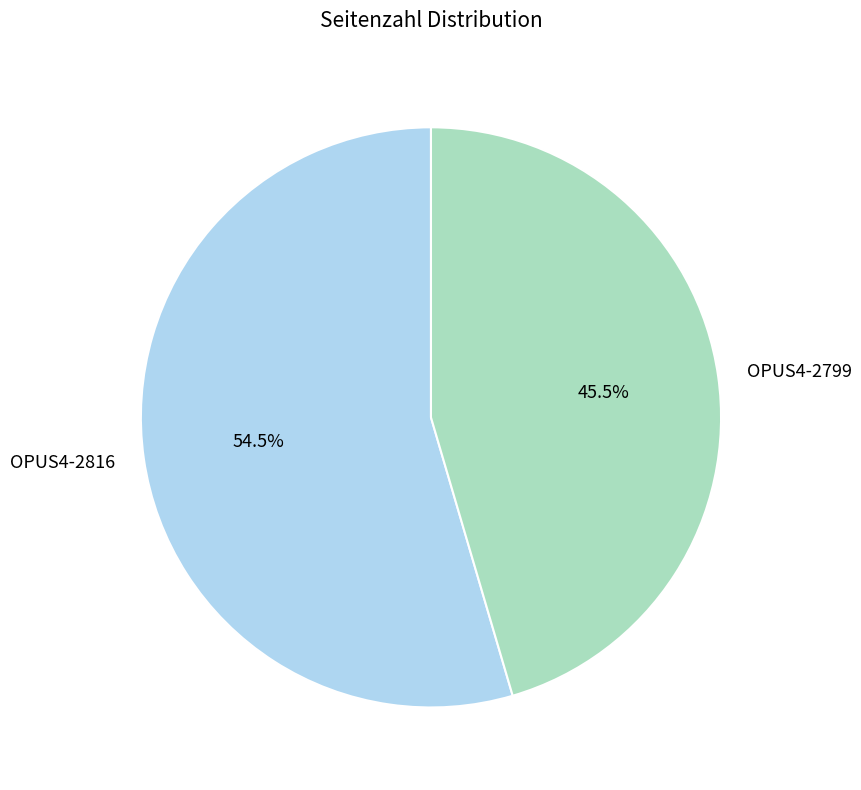

What is the ratio of the value at OPUS4-2799 to the value at OPUS4-2816?

0.8